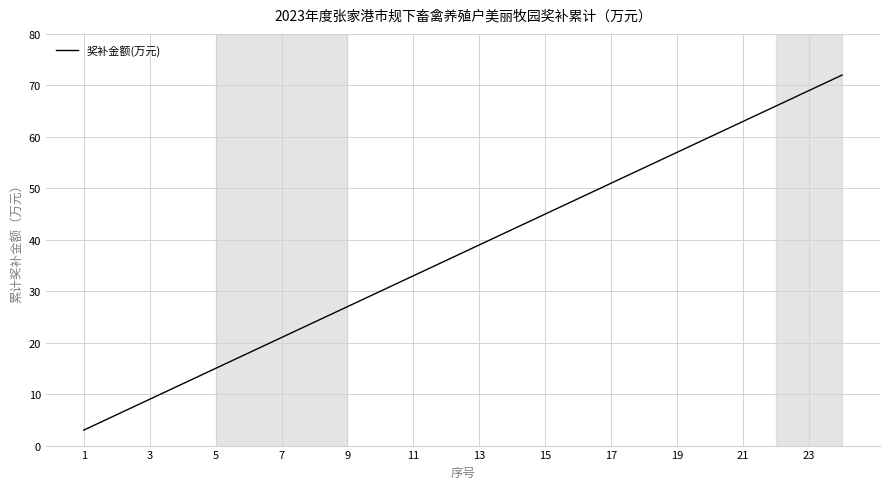

What is the difference between the maximum and minimum values?

69